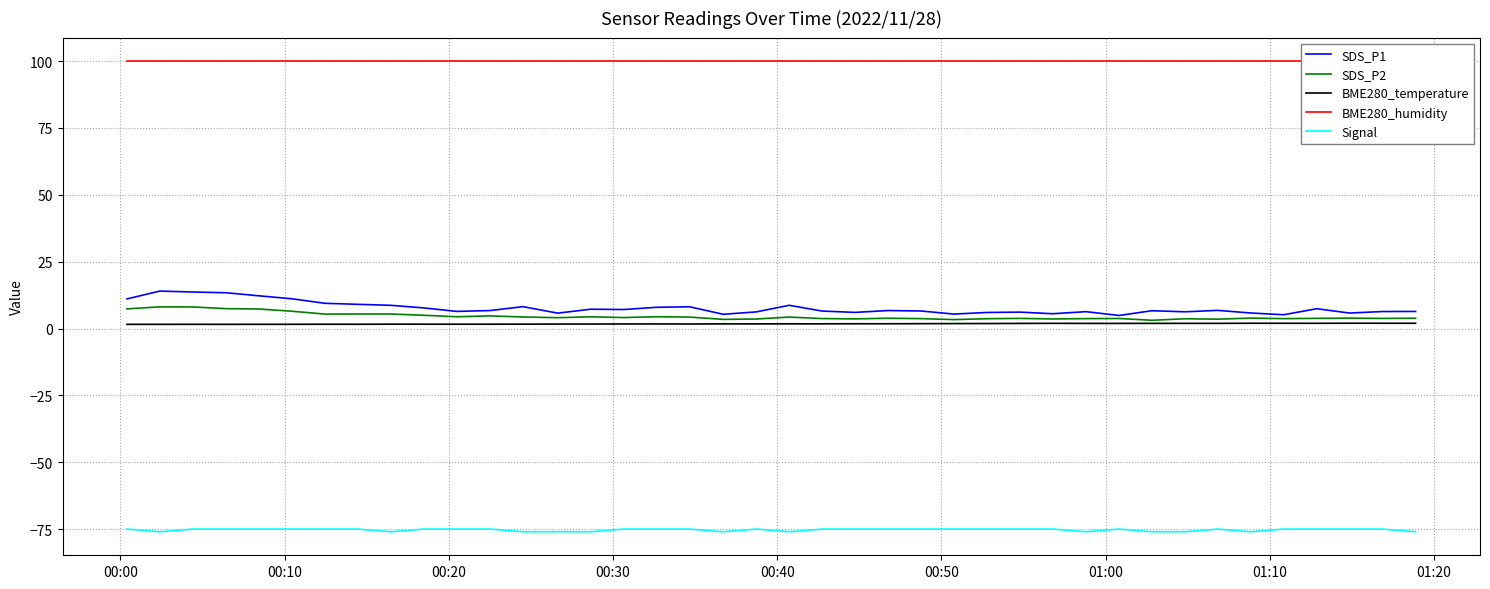

What is the sum of all SDS_P2 values?

181.7